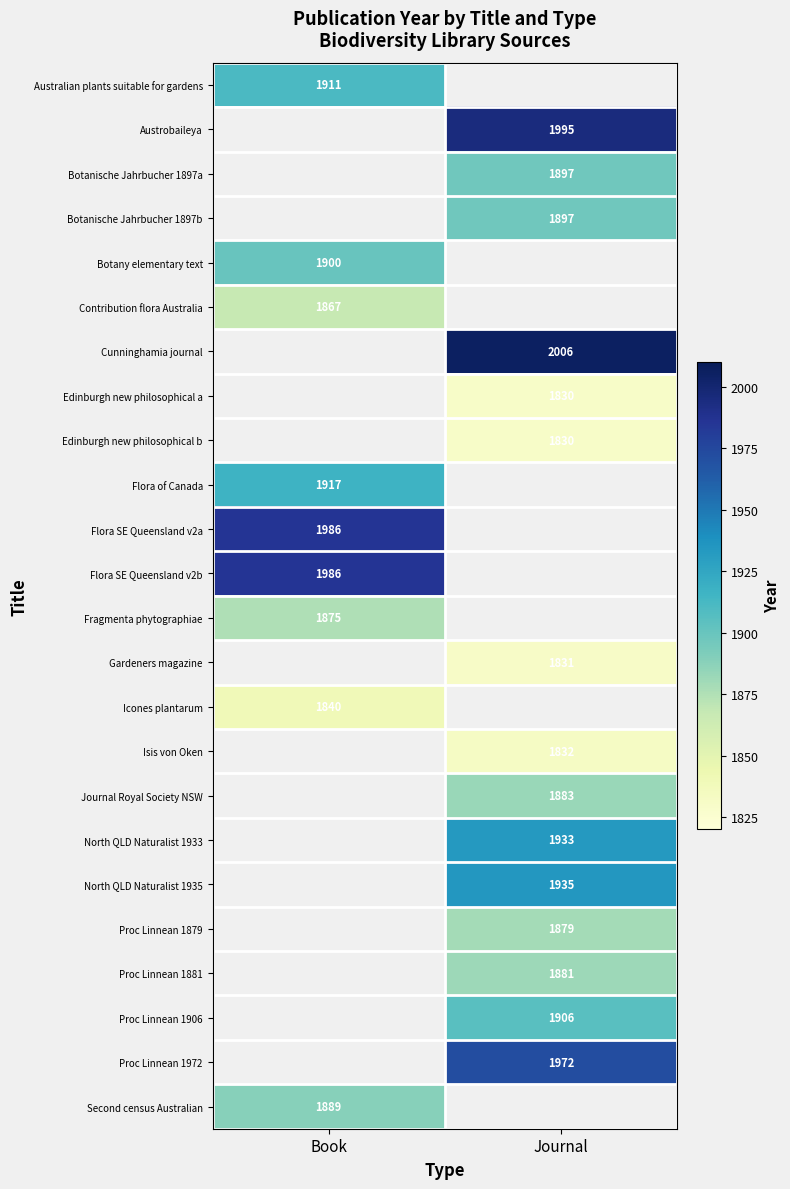

Is it true that Edinburgh new philosophical b equals 1830 at Journal?

True